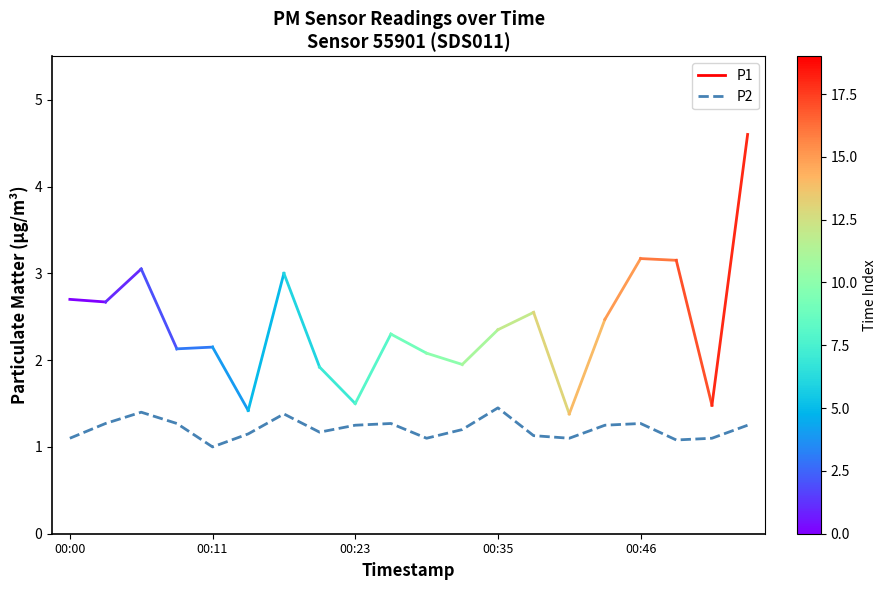

What is the minimum value shown in the chart?

1.0